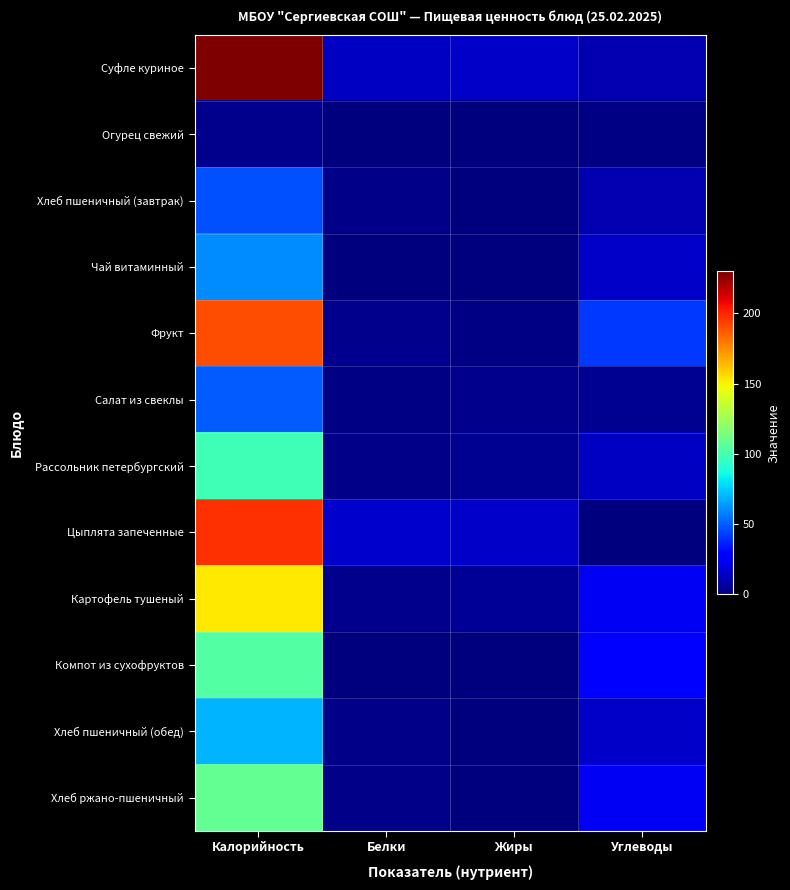

Which label corresponds to the largest value in the chart?

Калорийность